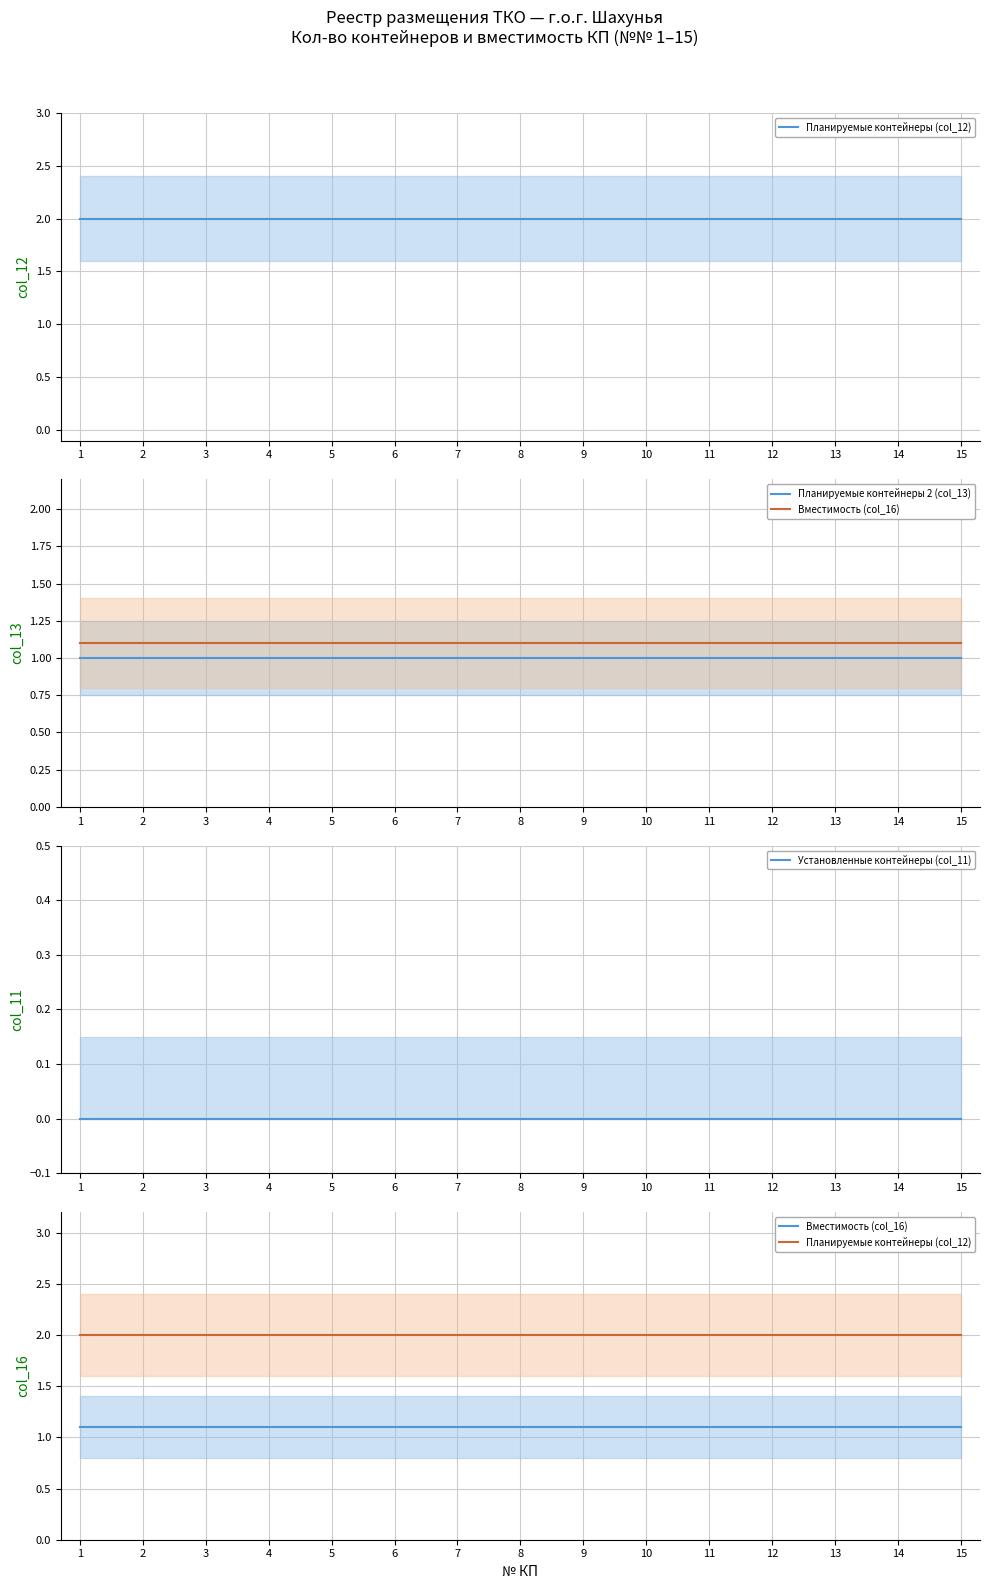

Is it true that Планируемые контейнеры (col_12) equals 2.0 at 4?

True